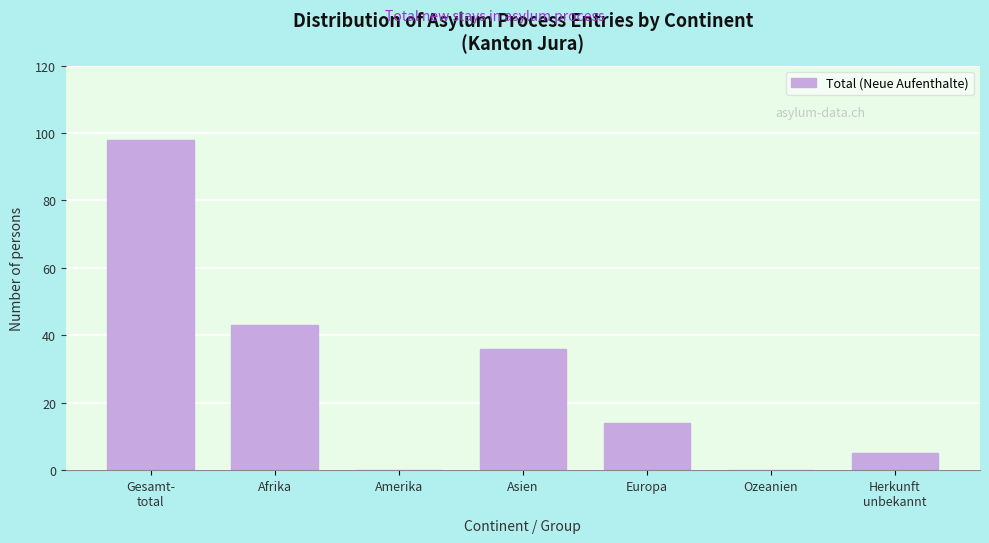

What is the ratio of the value at Afrika to the value at Asien?

1.2